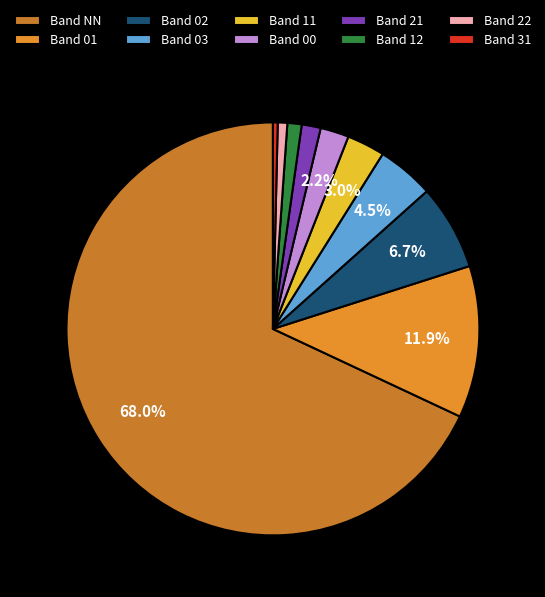

Rank the categories by value from lowest to highest.

31, 22, 12, 21, 00, 11, 03, 02, 01, NN